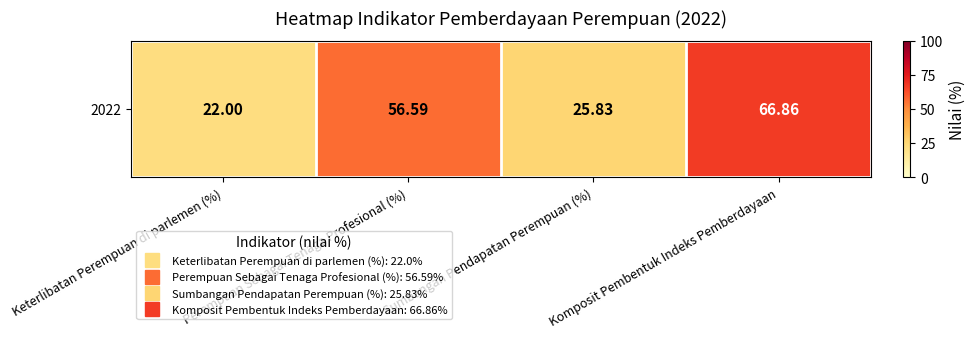

Where does the data first go above 56?

Perempuan Sebagai Tenaga Profesional (%)